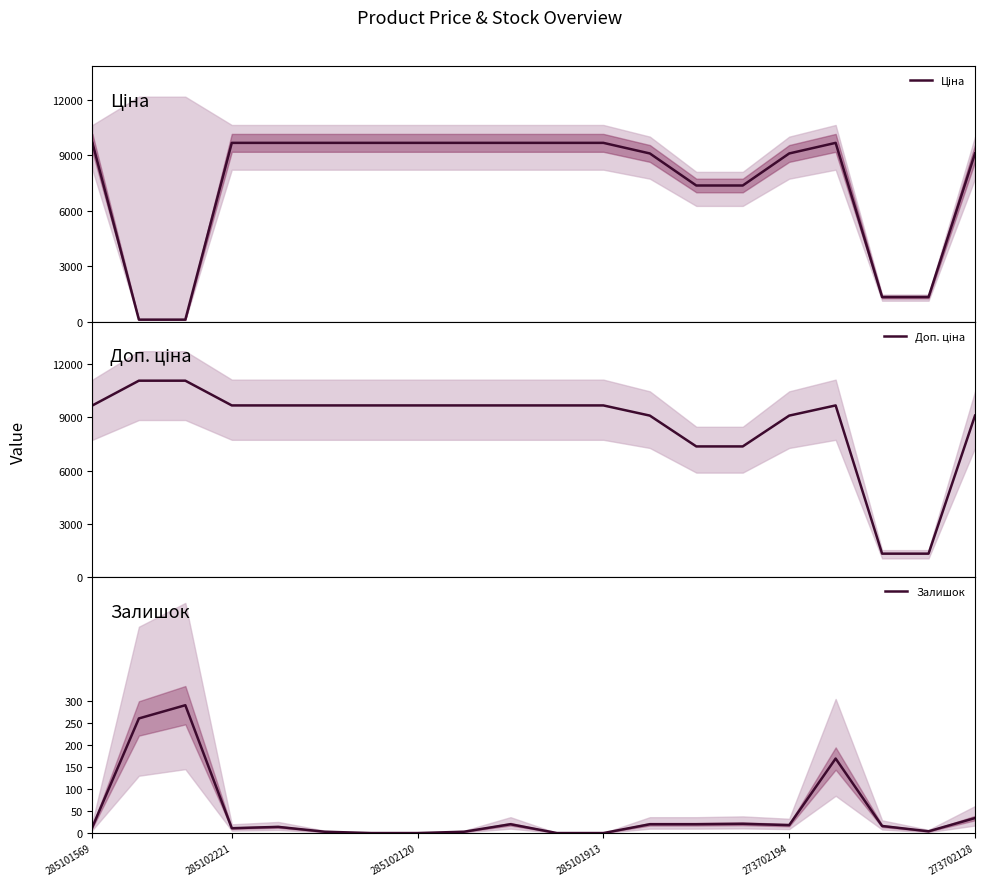

The Залишок series shows 18 at 273702194. True or false?

True